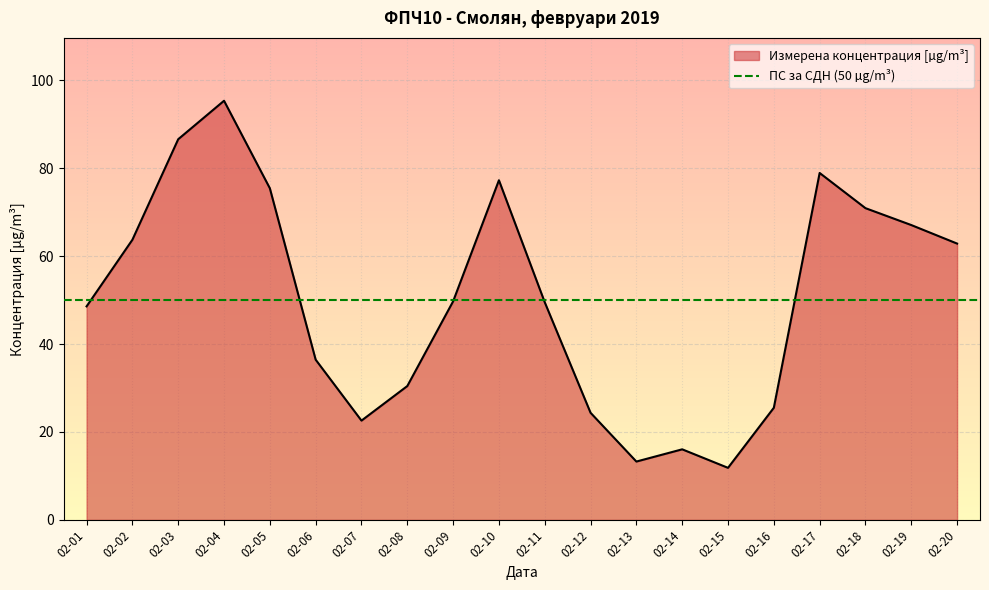

Which category has the highest value in the Измерена концентрация [µg/m³] series?

02-04